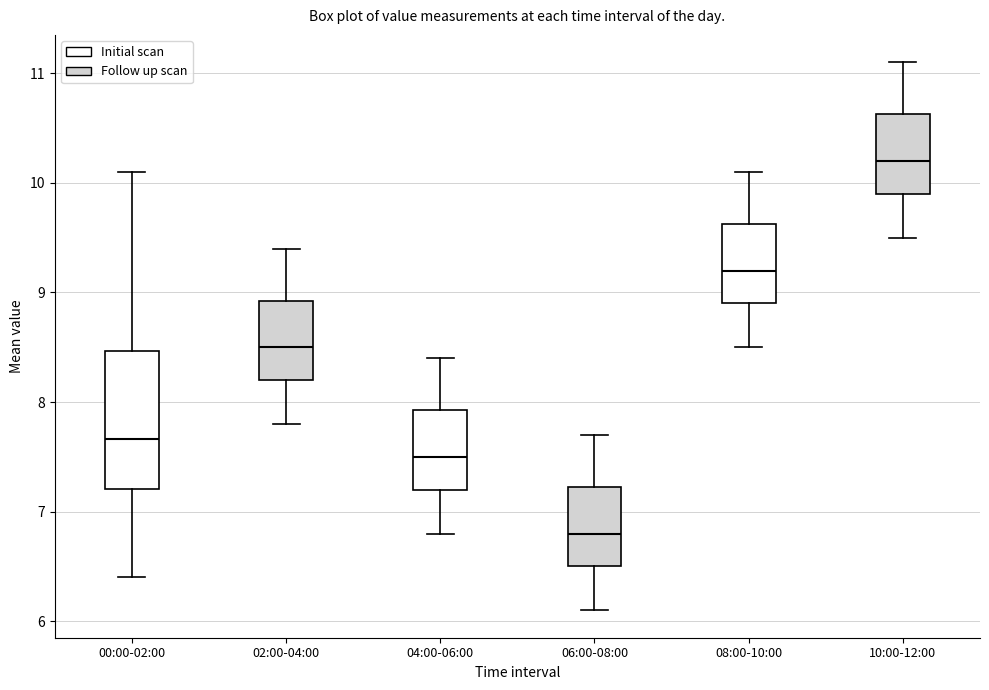

Reading left to right, transcribe this box plot: for each box, give where its median line is, the range the box spans, and where its two whiskers end, as read against the y-axis. The values are not printed on the chart, so give them approximately, as read against the axis.

00:00-02:00: median 7.7, box 7.2 to 8.5, whiskers 6.4 to 10.1
02:00-04:00: median 8.5, box 8.2 to 8.9, whiskers 7.8 to 9.4
04:00-06:00: median 7.5, box 7.2 to 7.9, whiskers 6.8 to 8.4
06:00-08:00: median 6.8, box 6.5 to 7.2, whiskers 6.1 to 7.7
08:00-10:00: median 9.2, box 8.9 to 9.6, whiskers 8.5 to 10.1
10:00-12:00: median 10.2, box 9.9 to 10.6, whiskers 9.5 to 11.1